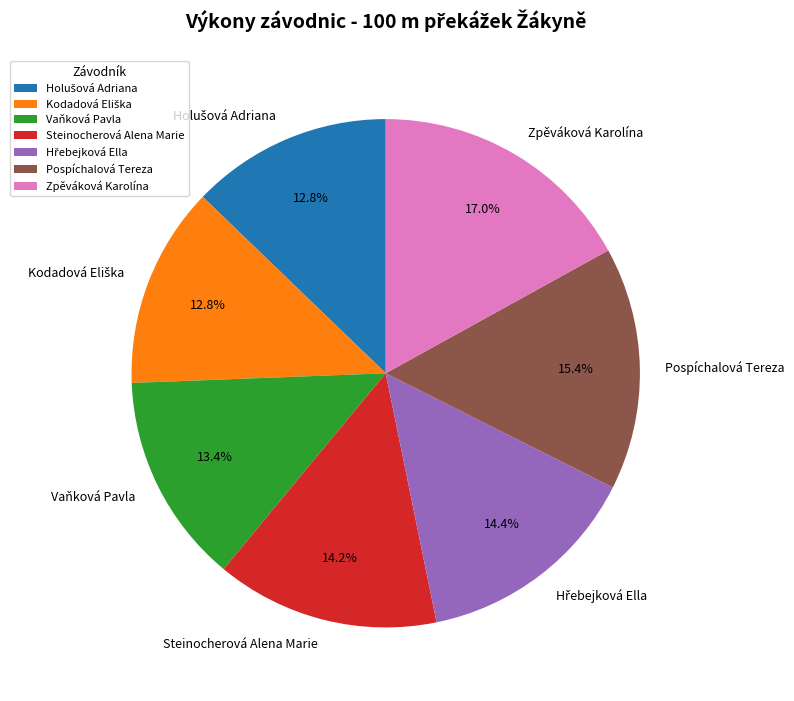

Does any single category account for the majority?

No